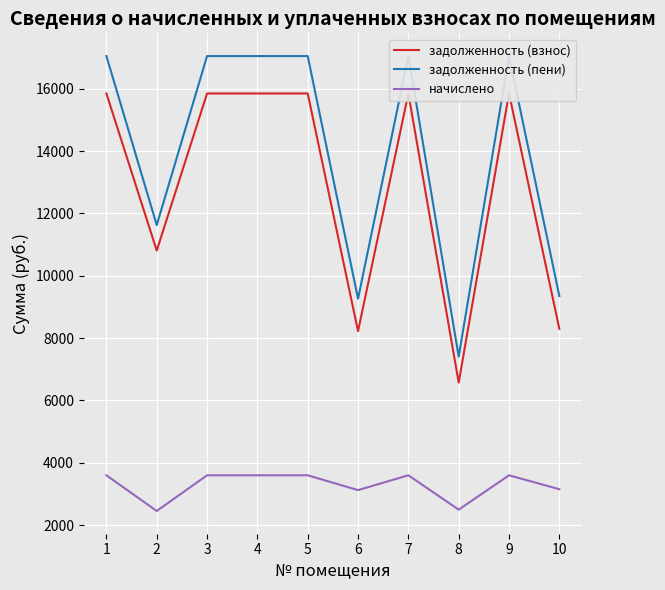

Where does the задолженность (взнос) series first go above 15850?

1